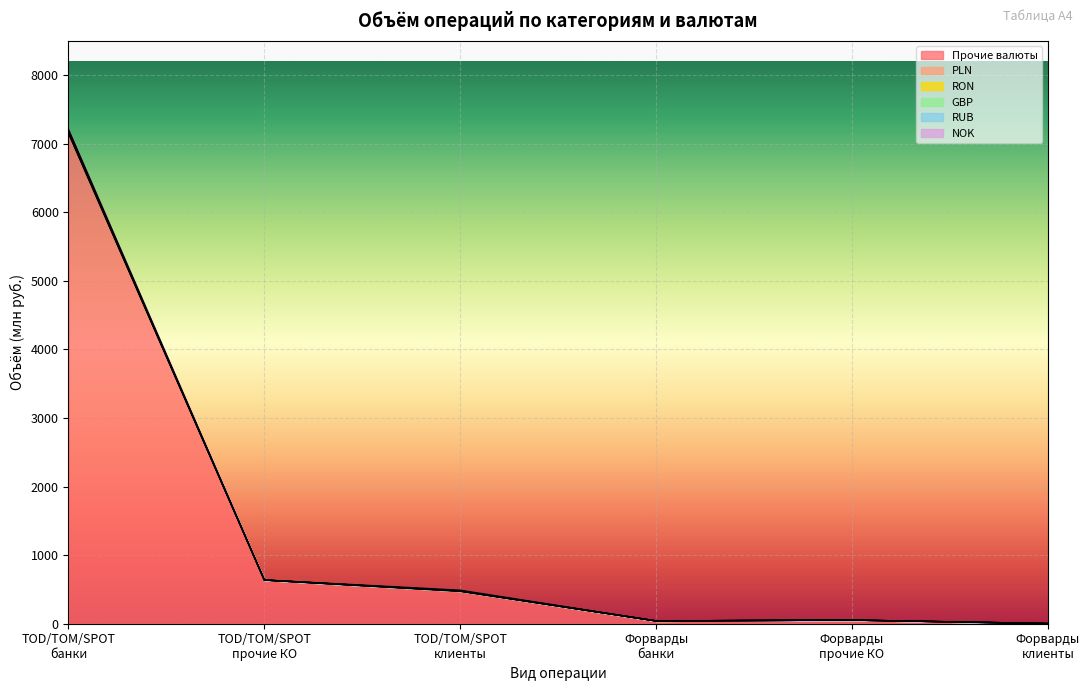

True or false: с нефинансовыми организациями and с прочими кредитными организациями intersect in this chart.

False